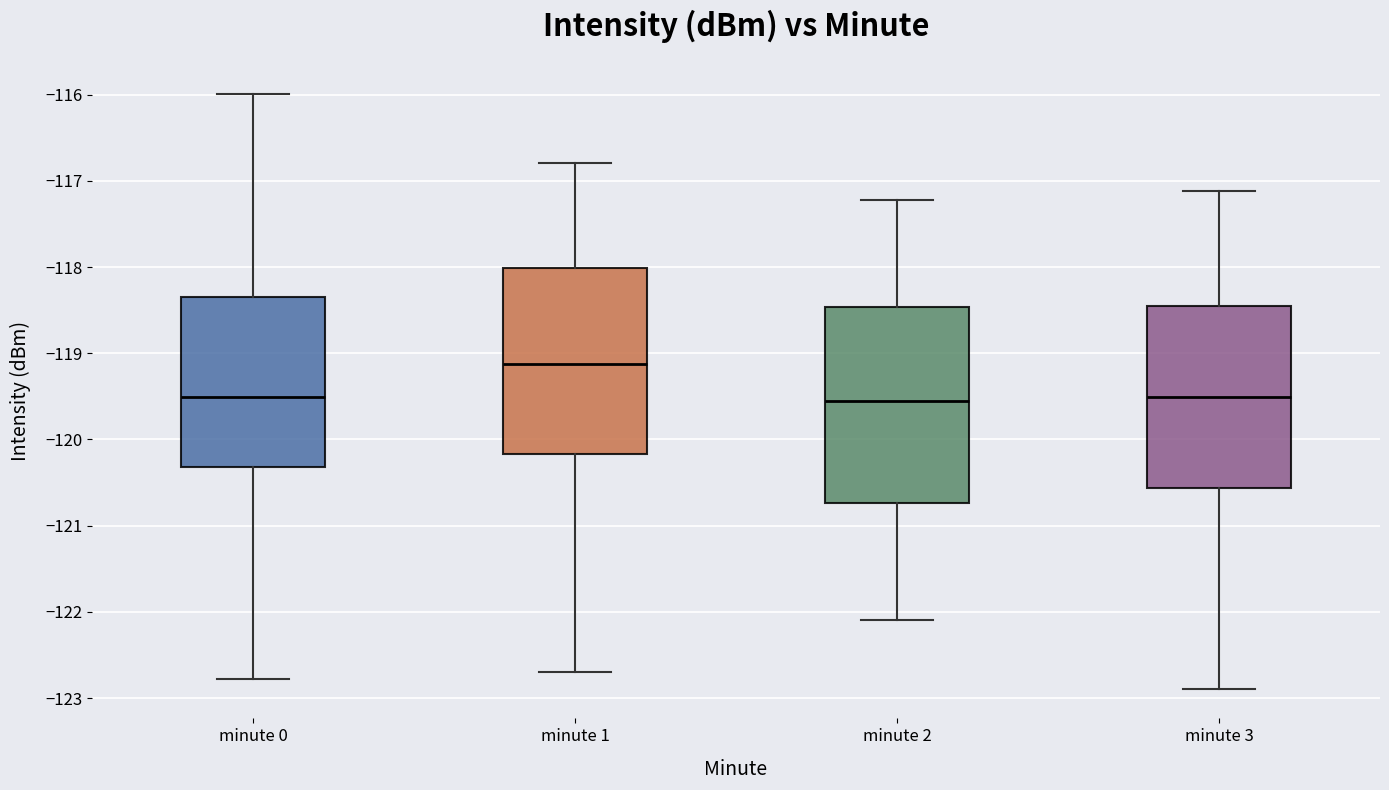

Where is the upper edge of the box for minute 0 on the y-axis? The values are not printed on the chart, so give them approximately, as read against the axis.

-118.3